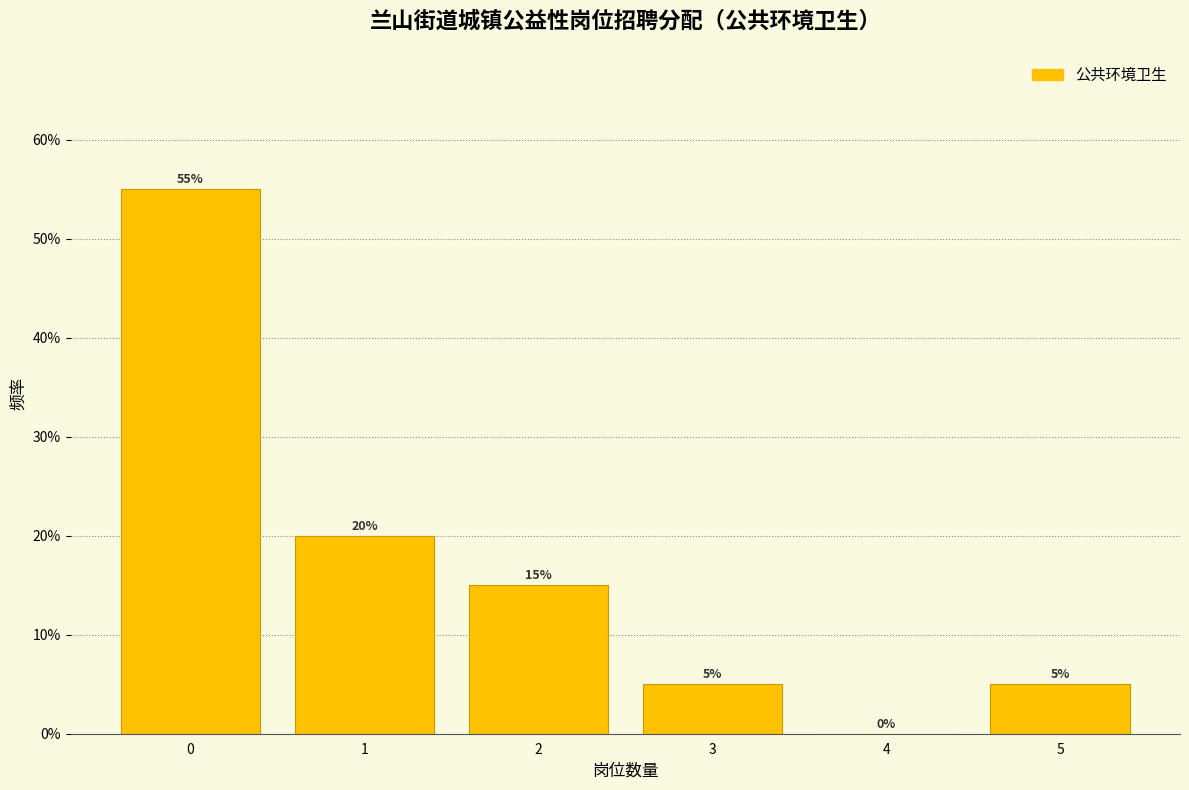

Which range on the x-axis has the tallest bar?

-0.5 to 0.5